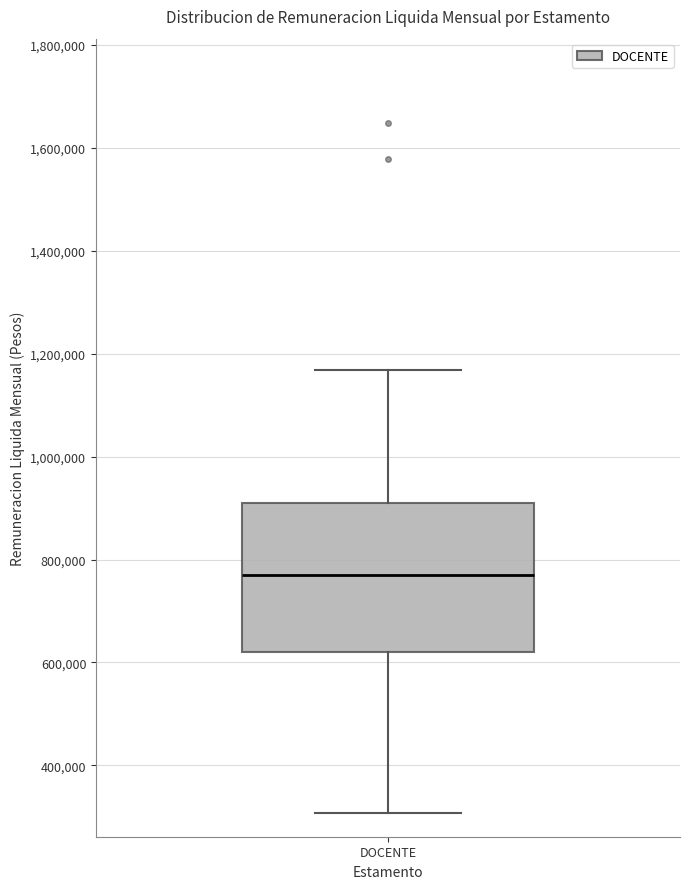

Where is the lower edge of the box for DOCENTE on the y-axis? The values are not printed on the chart, so give them approximately, as read against the axis.

620000